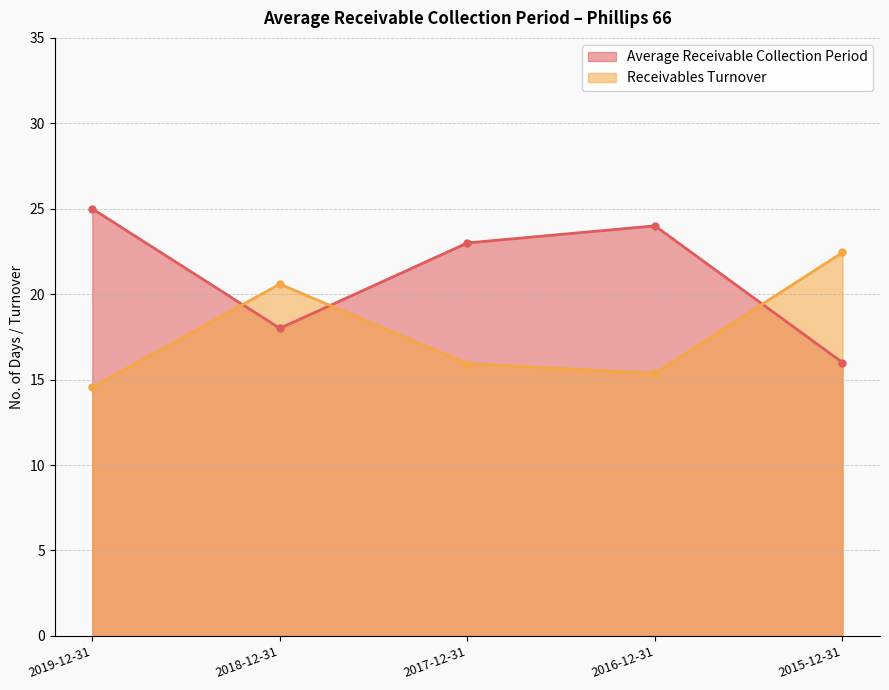

How many intersections are there between Receivables Turnover and Average Receivable Collection Period?

3